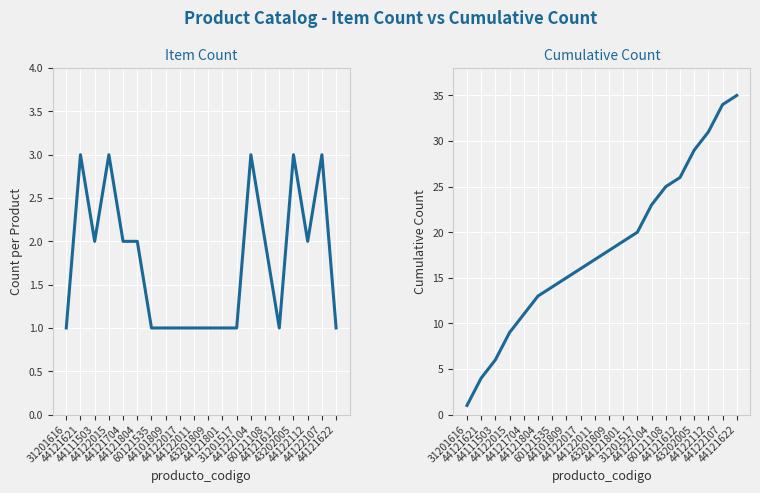

The Item Count series shows 1 at 44101809. True or false?

True